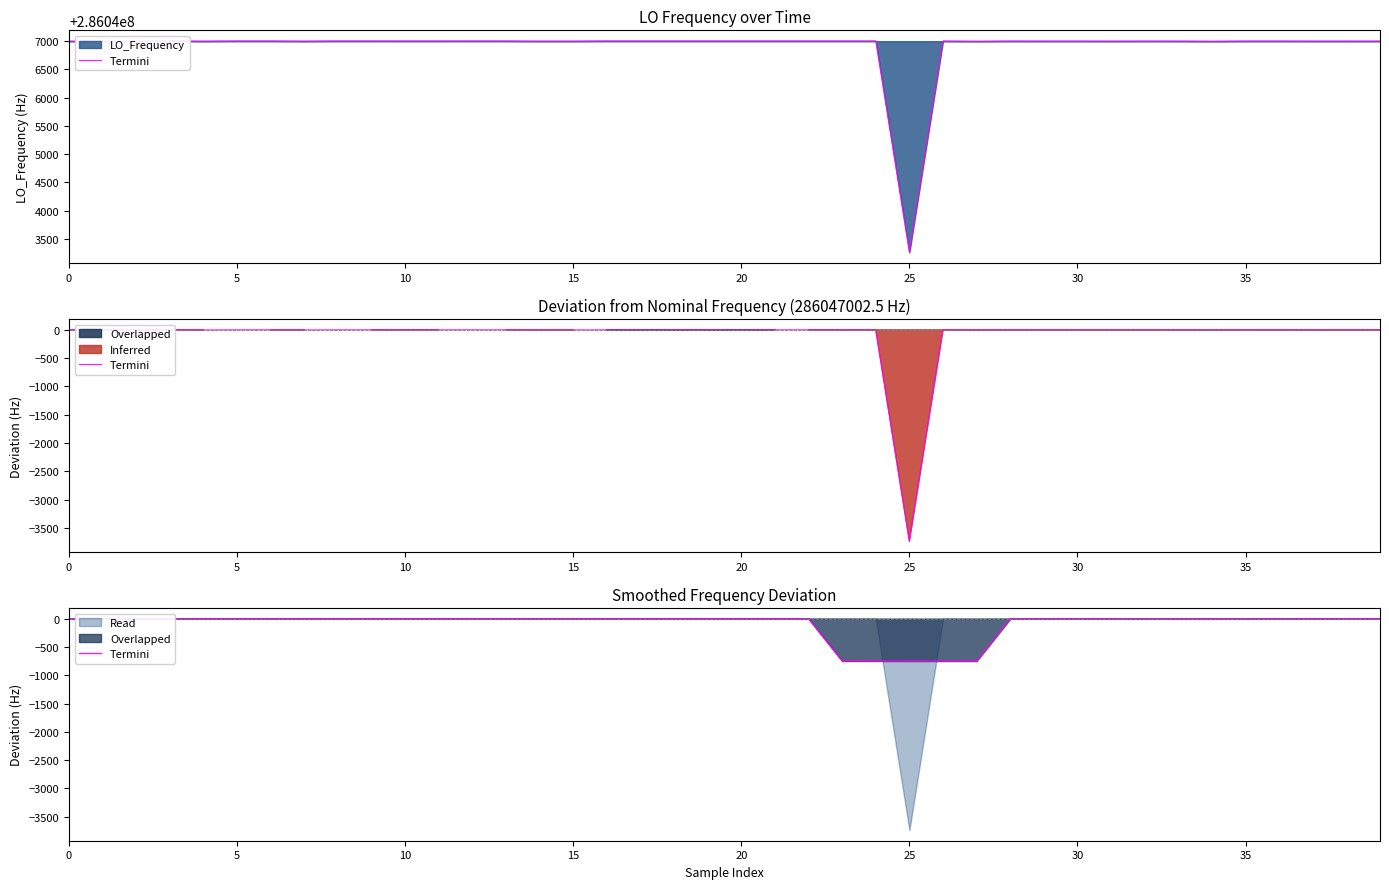

Which has a higher value, 9 or 32?

9